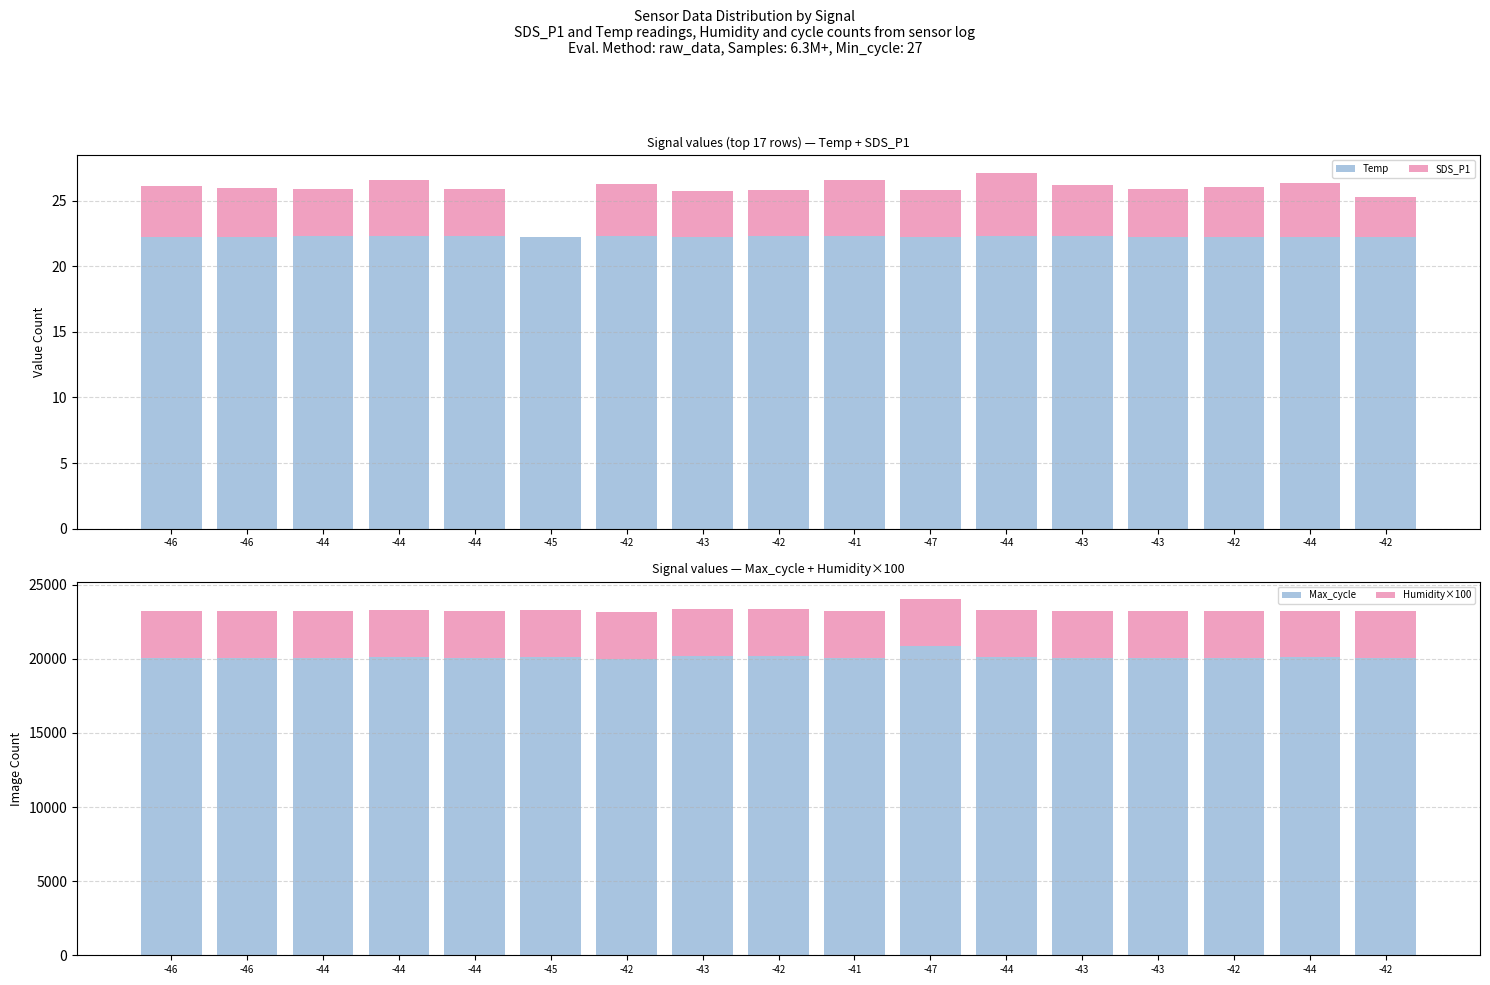

What is the average value of the SDS_P1 series?

3.6